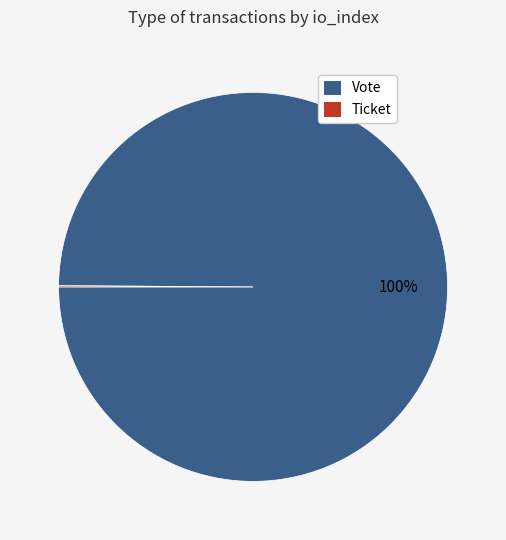

To the nearest percent, what is the difference between the largest and smallest slice percentages?

100%